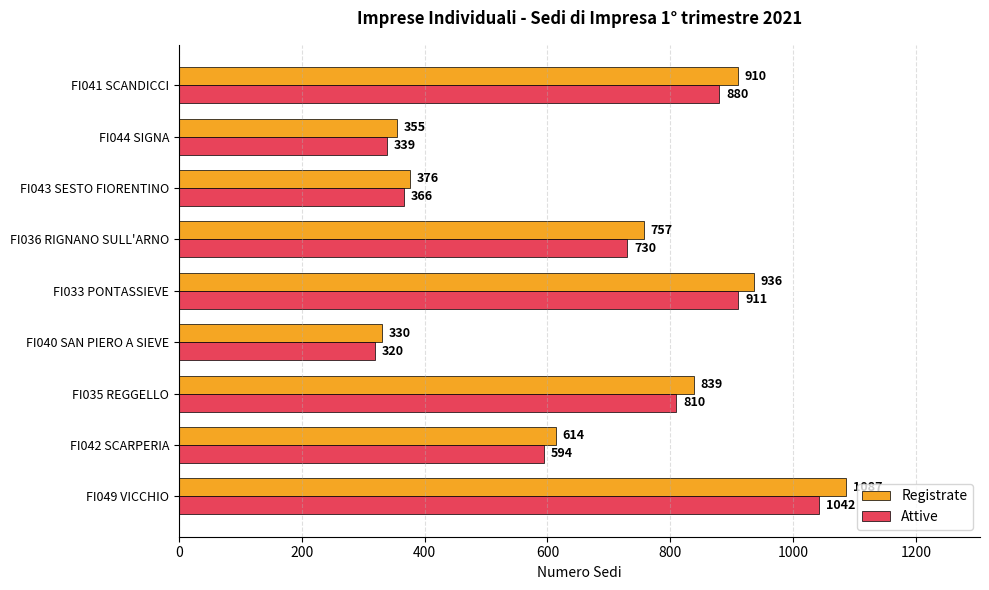

What is the difference between the highest and lowest values at FI040 SAN PIERO A SIEVE?

10